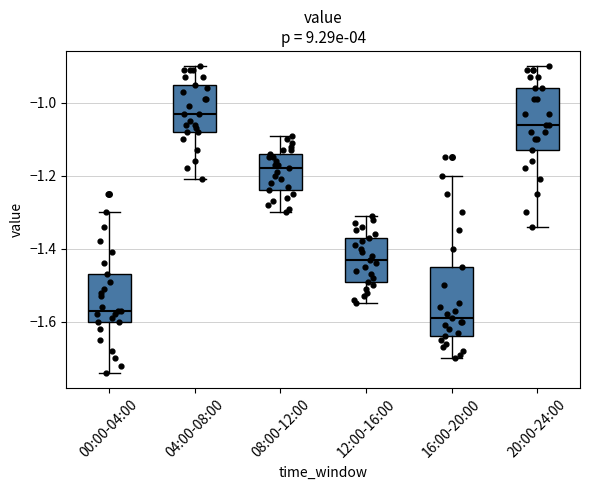

Reading left to right, transcribe this box plot: for each box, give where its median line is, the range the box spans, and where its two whiskers end, as read against the y-axis. The values are not printed on the chart, so give them approximately, as read against the axis.

00:00-04:00: median -1.56, box -1.60 to -1.46, whiskers -1.74 to -1.30
04:00-08:00: median -1.02, box -1.08 to -0.94, whiskers -1.20 to -0.90
08:00-12:00: median -1.18, box -1.24 to -1.14, whiskers -1.30 to -1.08
12:00-16:00: median -1.42, box -1.48 to -1.36, whiskers -1.54 to -1.30
16:00-20:00: median -1.58, box -1.64 to -1.44, whiskers -1.70 to -1.20
20:00-24:00: median -1.06, box -1.12 to -0.96, whiskers -1.34 to -0.90